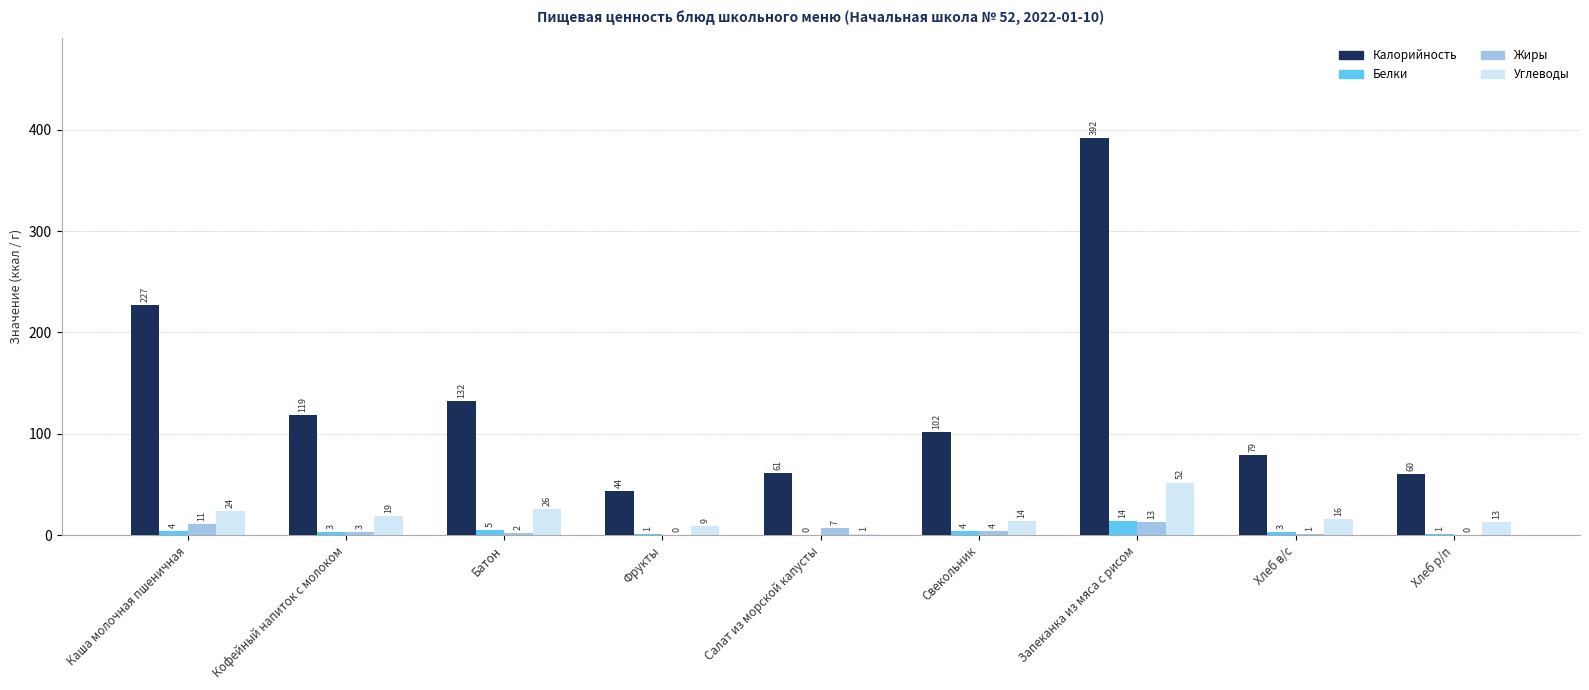

How many series are shown in this chart?

4